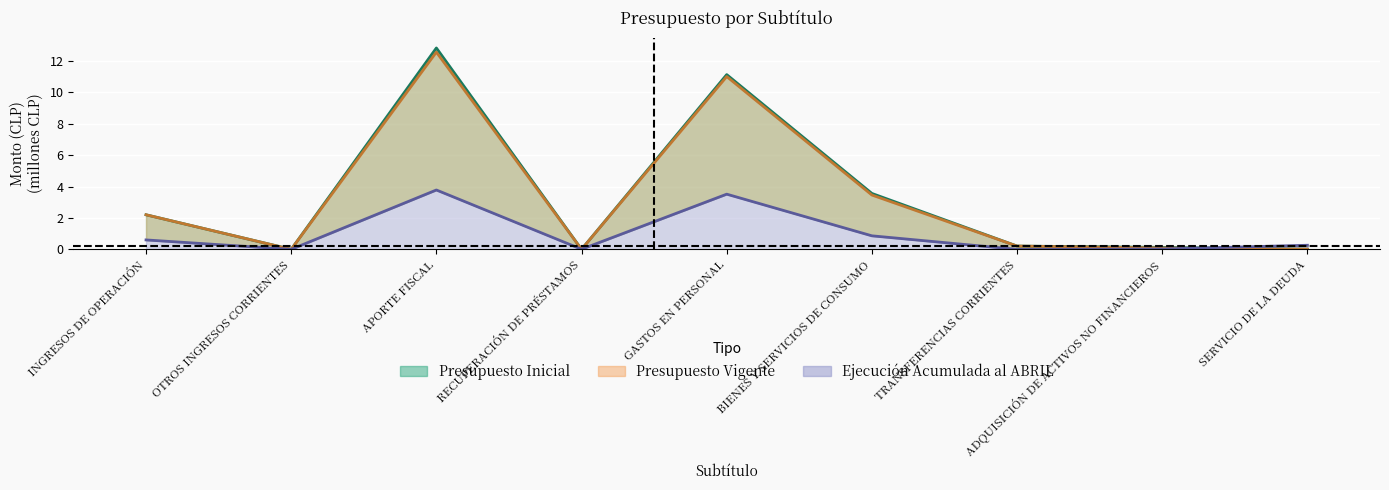

True or false: Presupuesto Vigente and Presupuesto Inicial cross at least once.

False